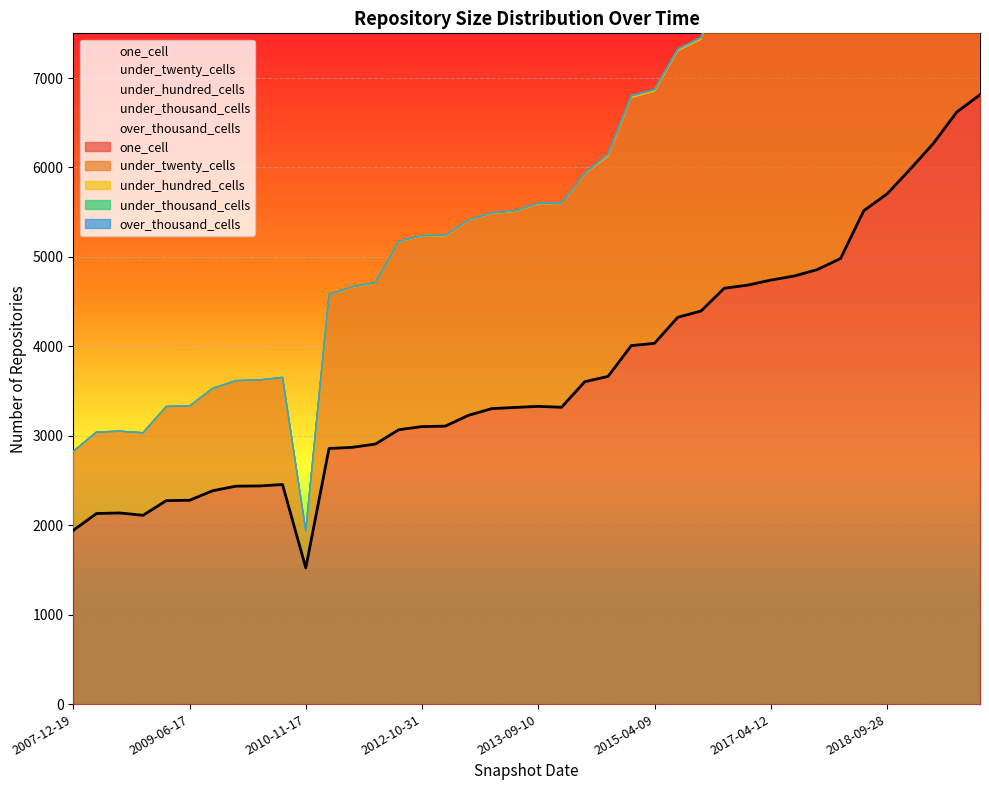

True or false: under_twenty_cells and one_cell intersect in this chart.

False